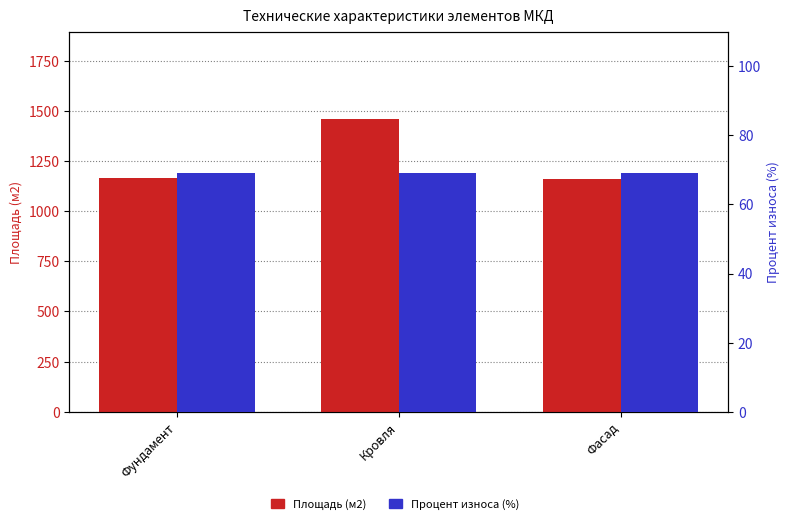

Reading left to right, list all the values displayed in this chart.

Площадь (м2): Фундамент=1166.4	Кровля=1458.0	Фасад=1158.4
Процент износа (%): Фундамент=69.0	Кровля=69.0	Фасад=69.0